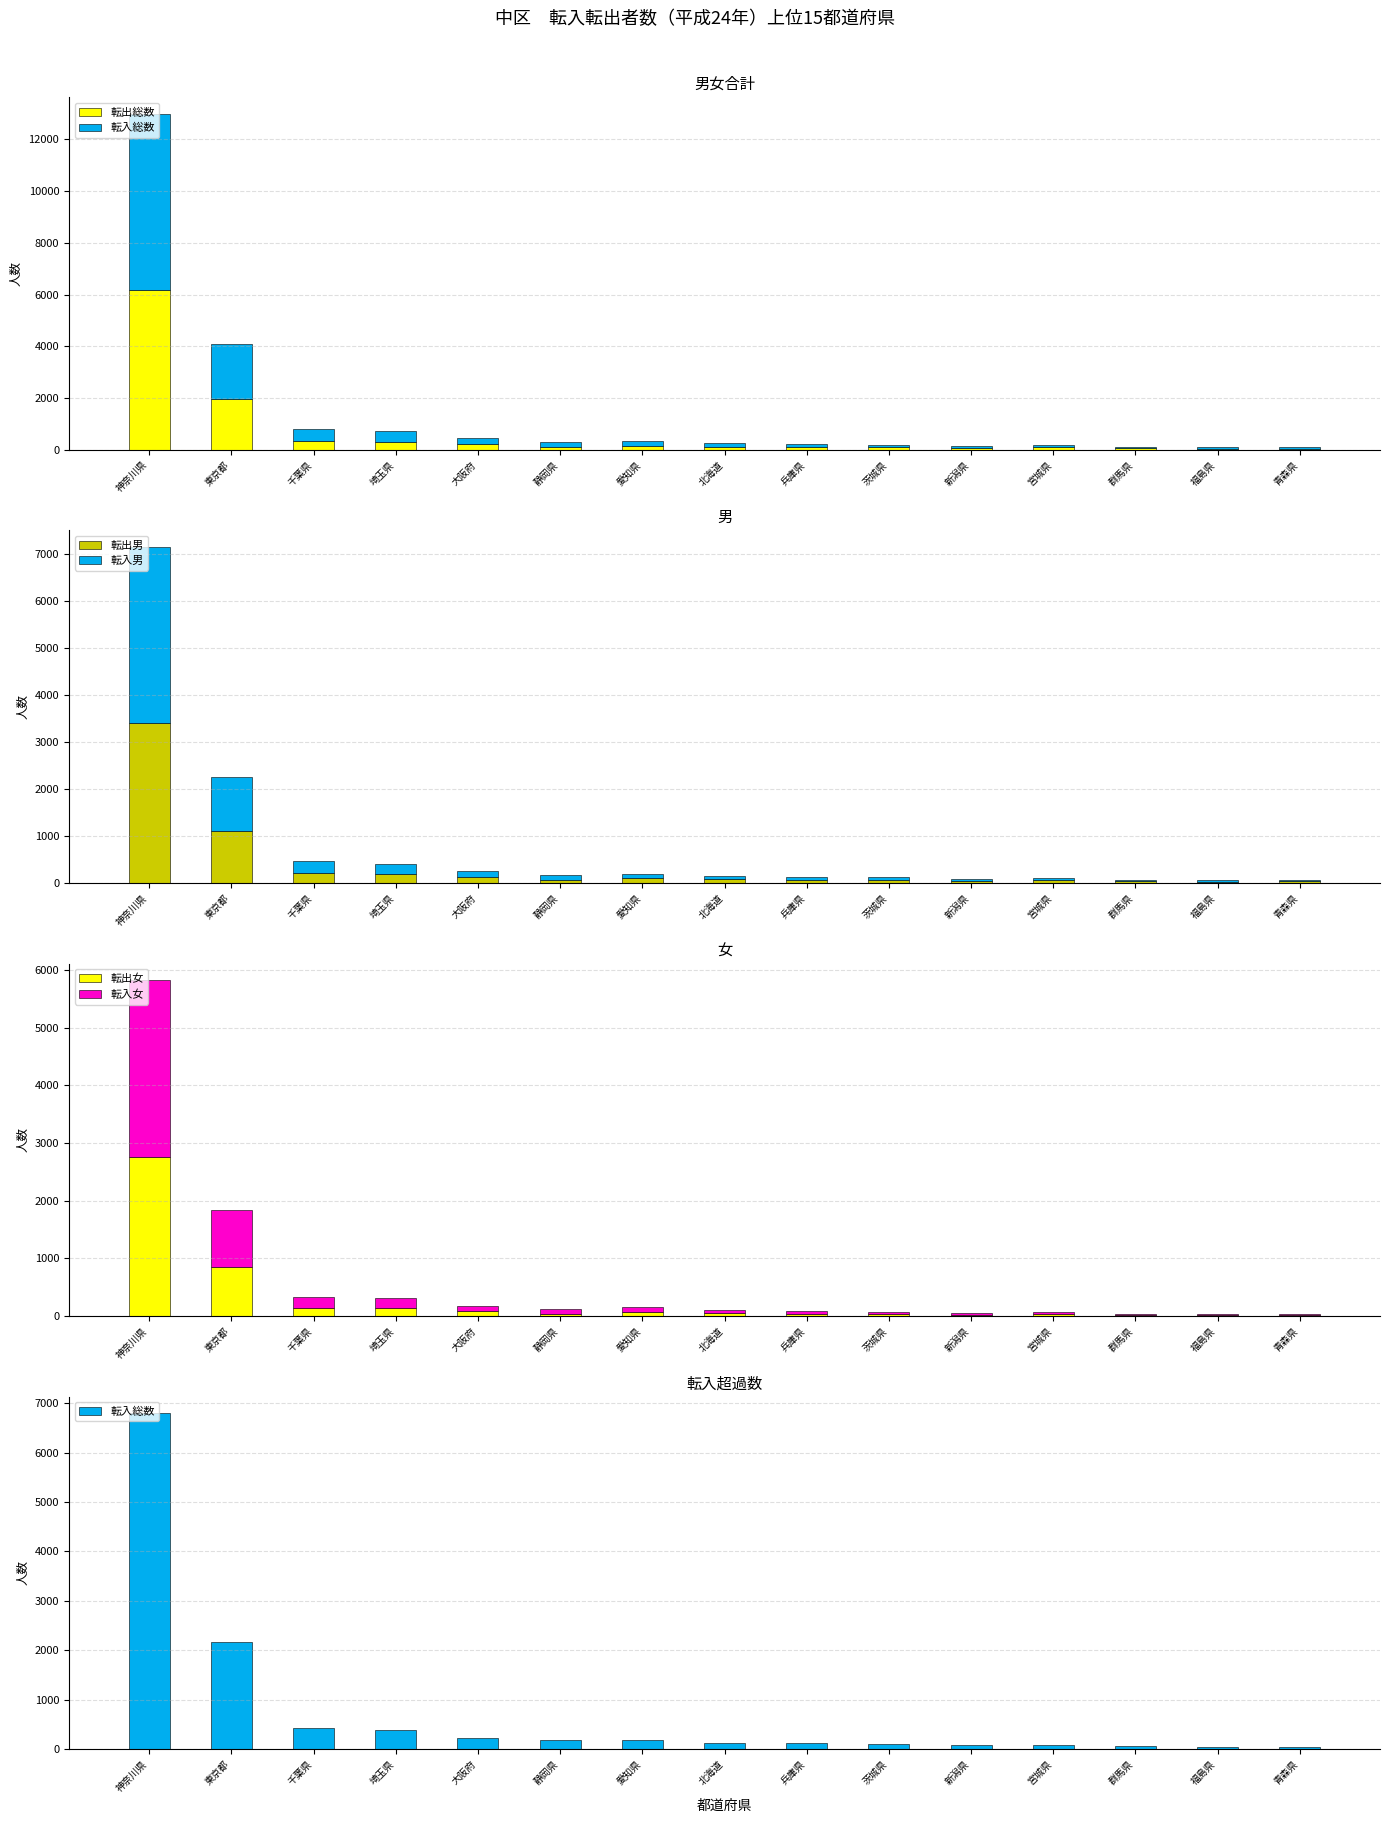

Is the value of 転出総数 at 新潟県 greater than the value of 転入総数 at 静岡県?

No